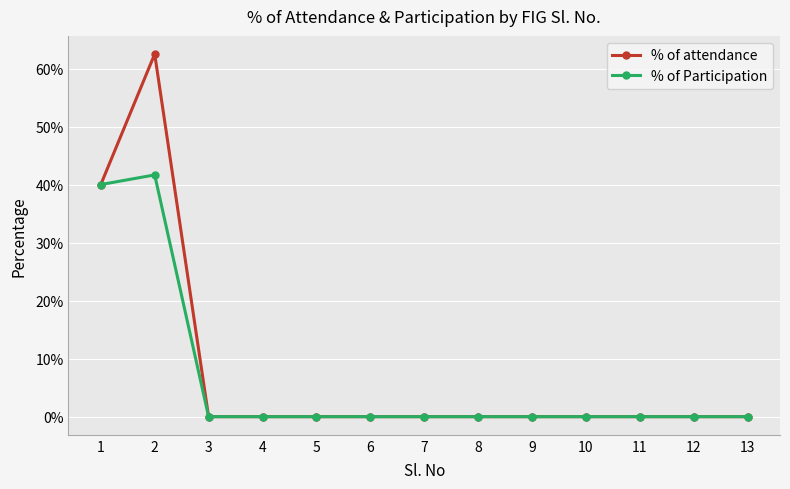

Reading left to right, list all the values displayed in this chart.

% of attendance: 1=0.4	2=0.6	3=0.0	4=0.0	5=0.0	6=0.0	7=0.0	8=0.0	9=0.0	10=0.0	11=0.0	12=0.0	13=0.0
% of Participation: 1=0.4	2=0.4	3=0.0	4=0.0	5=0.0	6=0.0	7=0.0	8=0.0	9=0.0	10=0.0	11=0.0	12=0.0	13=0.0